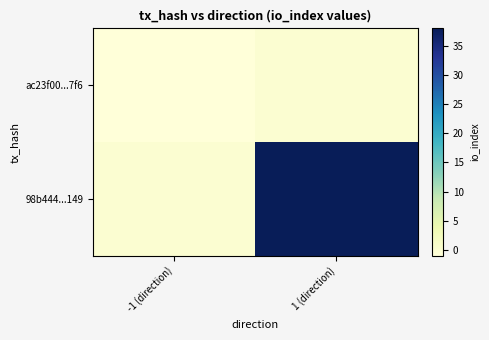

Reading right to left, extract all data points from this chart.

ac23f00...7f6: 1 (direction)=0	-1 (direction)=-1
98b444...149: 1 (direction)=38	-1 (direction)=0